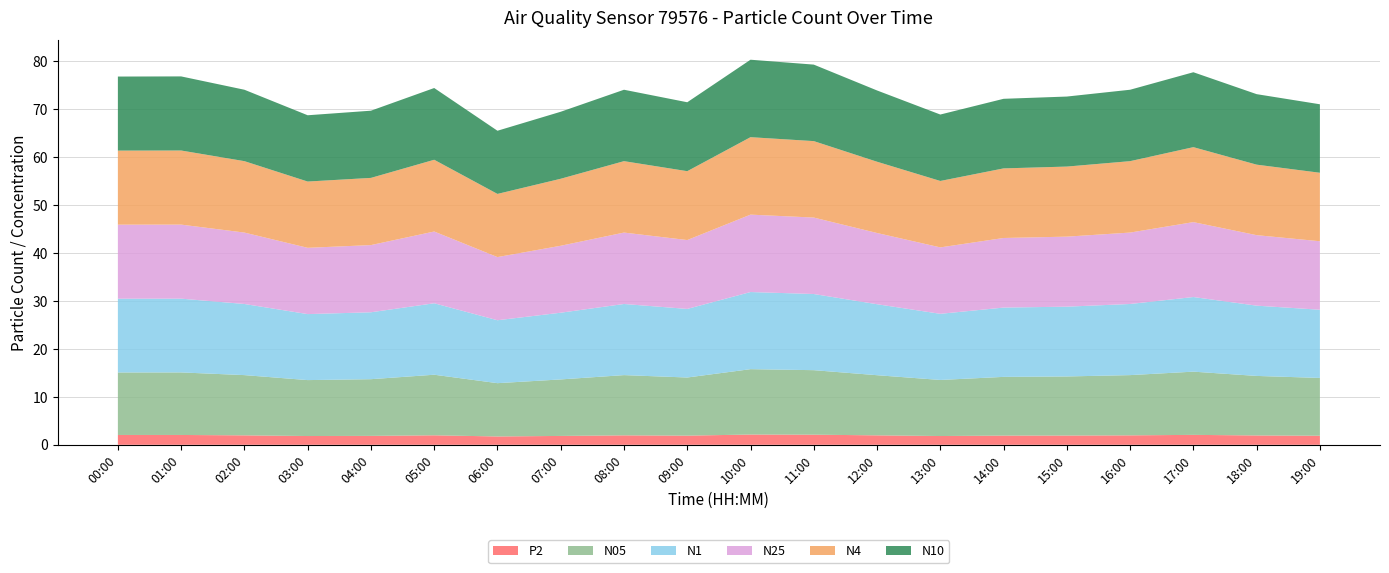

Reading left to right, extract all data points from this chart.

N05: 13.0	13.0	12.6	11.7	11.8	12.6	11.1	11.8	12.6	12.1	13.6	13.4	12.5	11.7	12.2	12.3	12.6	13.2	12.4	12.1
N1: 15.4	15.4	14.8	13.8	13.9	14.9	13.1	13.9	14.8	14.3	16.1	15.9	14.8	13.8	14.4	14.6	14.8	15.6	14.7	14.2
N25: 15.4	15.4	14.9	13.8	14.0	15.0	13.2	14.0	14.9	14.4	16.1	15.9	14.8	13.8	14.5	14.6	14.9	15.6	14.7	14.3
N4: 15.4	15.4	14.9	13.8	14.0	15.0	13.2	14.0	14.9	14.4	16.1	15.9	14.9	13.8	14.5	14.6	14.9	15.6	14.7	14.3
N10: 15.4	15.4	14.9	13.8	14.0	15.0	13.2	14.0	14.9	14.4	16.1	15.9	14.9	13.8	14.5	14.6	14.9	15.6	14.7	14.3
P2: 2.0	2.0	2.0	1.8	1.9	2.0	1.7	1.9	2.0	1.9	2.1	2.1	2.0	1.8	1.9	1.9	2.0	2.1	1.9	1.9